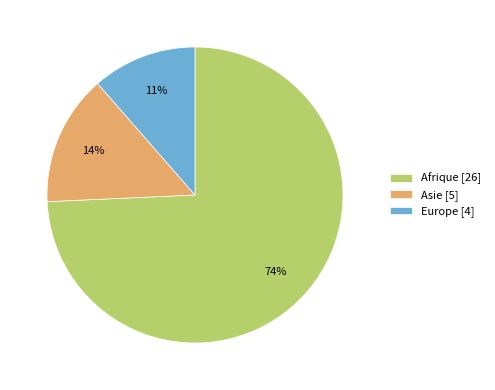

What is the majority slice?

Afrique